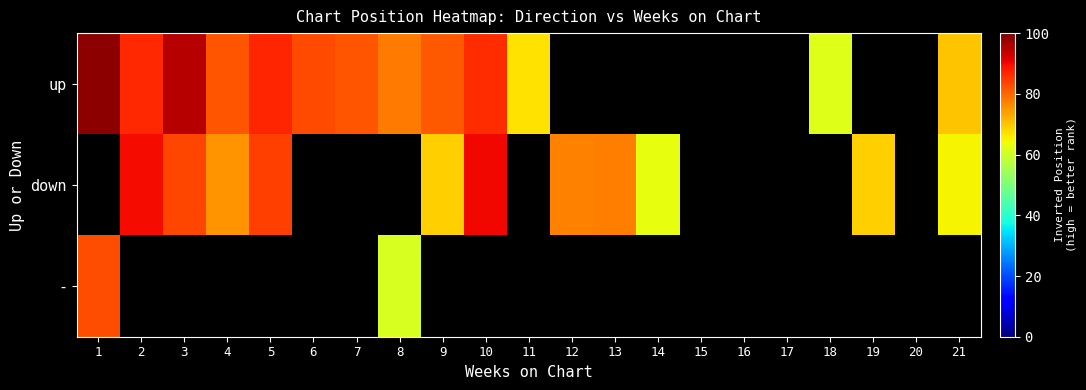

Where is up nearest to the value 80?

9